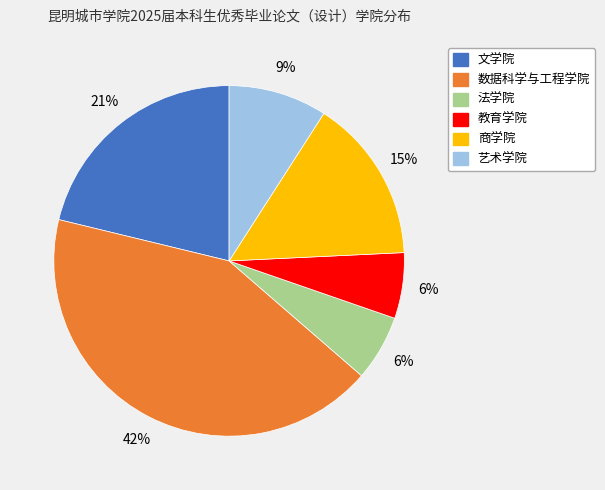

Combined, do 法学院 and 文学院 account for over 50%?

No